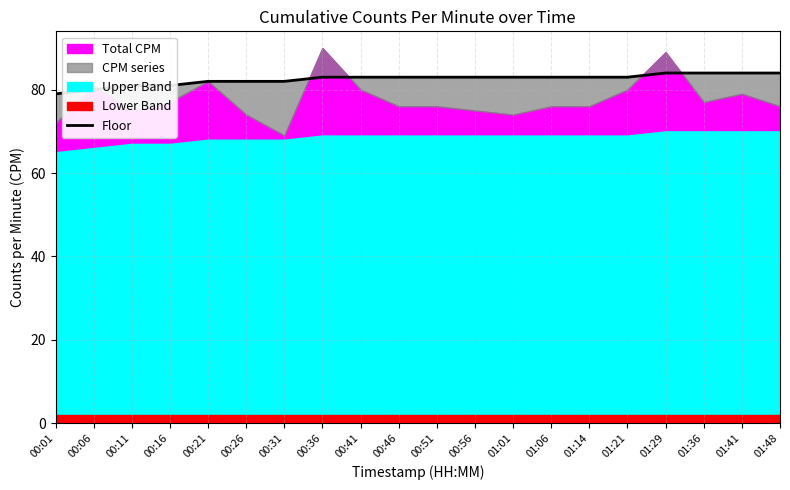

Reading left to right, extract all data points from this chart.

00:01=79	00:06=80	00:11=81	00:16=81	00:21=82	00:26=82	00:31=82	00:36=83	00:41=83	00:46=83	00:51=83	00:56=83	01:01=83	01:06=83	01:14=83	01:21=83	01:29=84	01:36=84	01:41=84	01:48=84